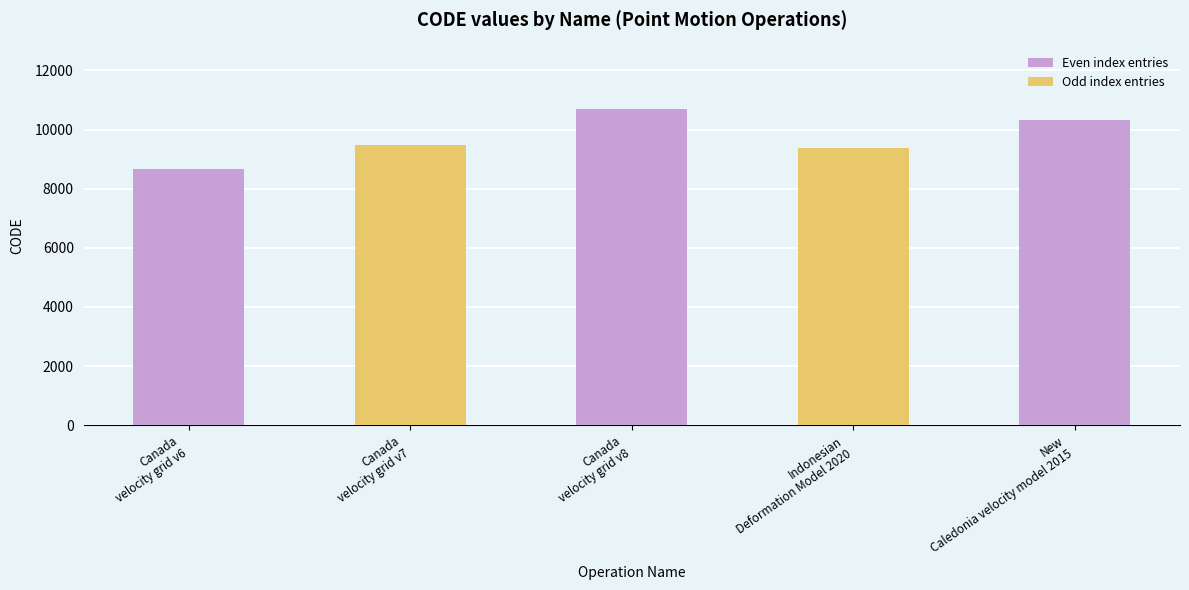

True or false: the data shows 10323 at New
Caledonia velocity model 2015.

True